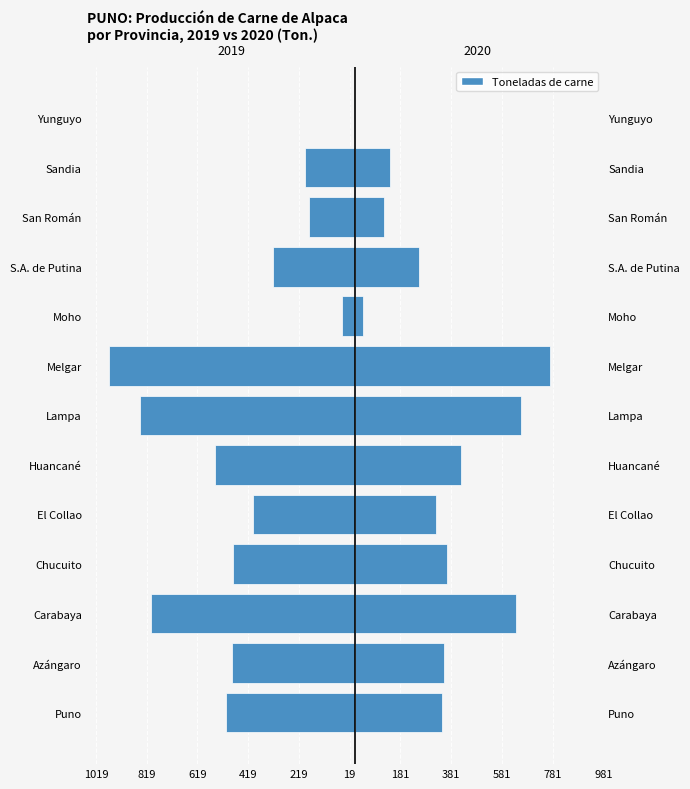

What is the label of the 6th bar from the right?

Melgar